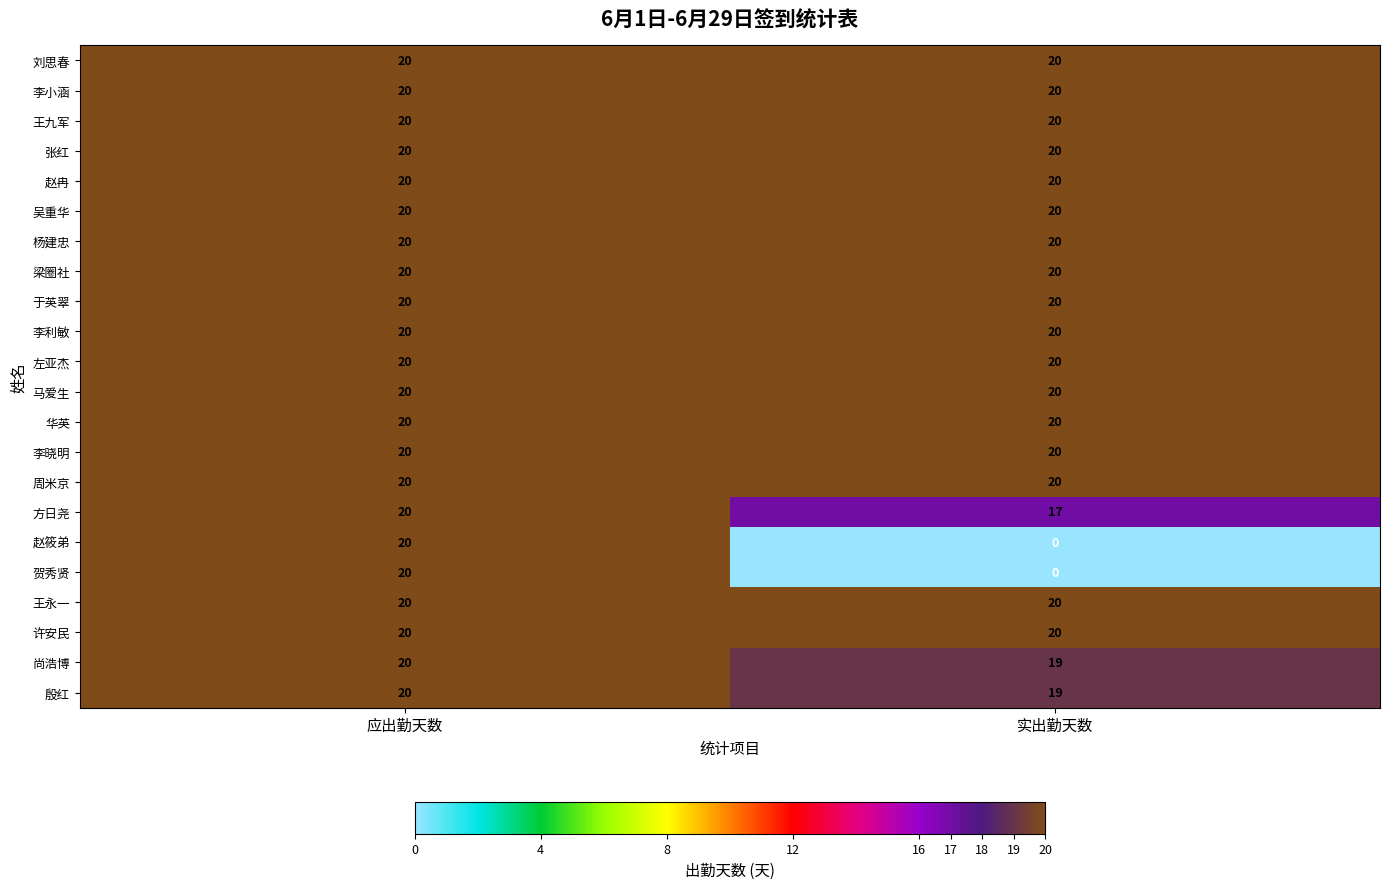

What is the spread (max minus min) of values at 实出勤天数?

20